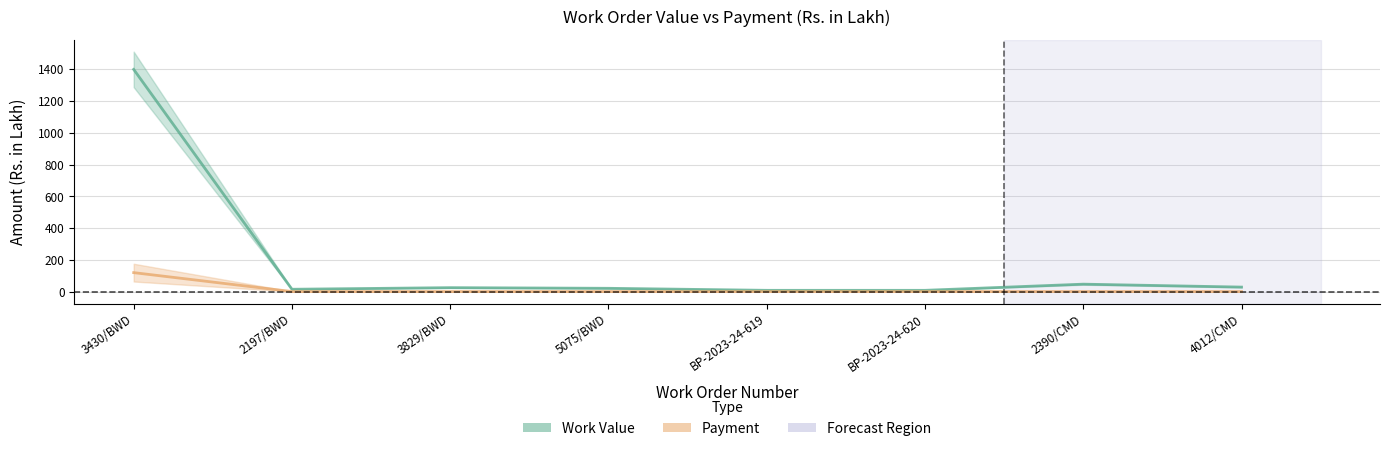

How many data points in Payment are above 0?

1